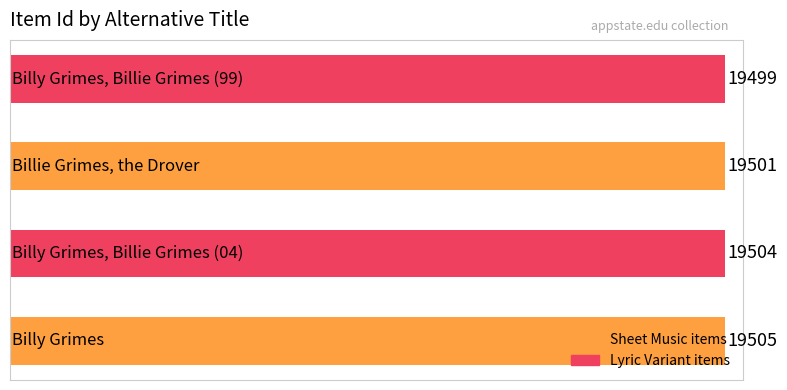

Count the values in the range 19501 to 19505.

3